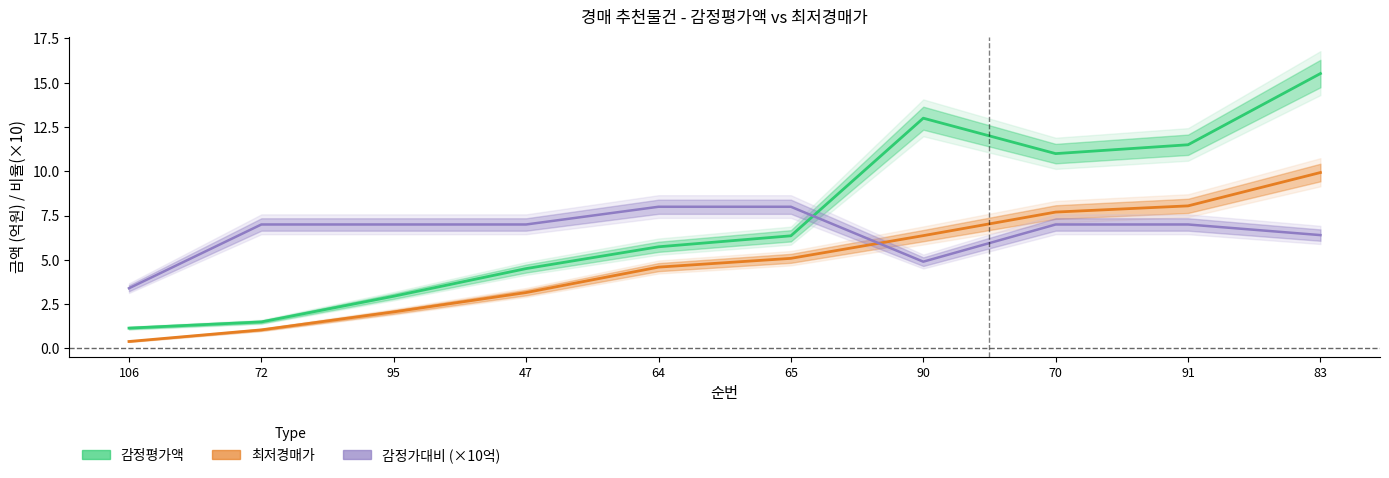

What is the sum of all 감정가대비 (×10억) values?

65.7